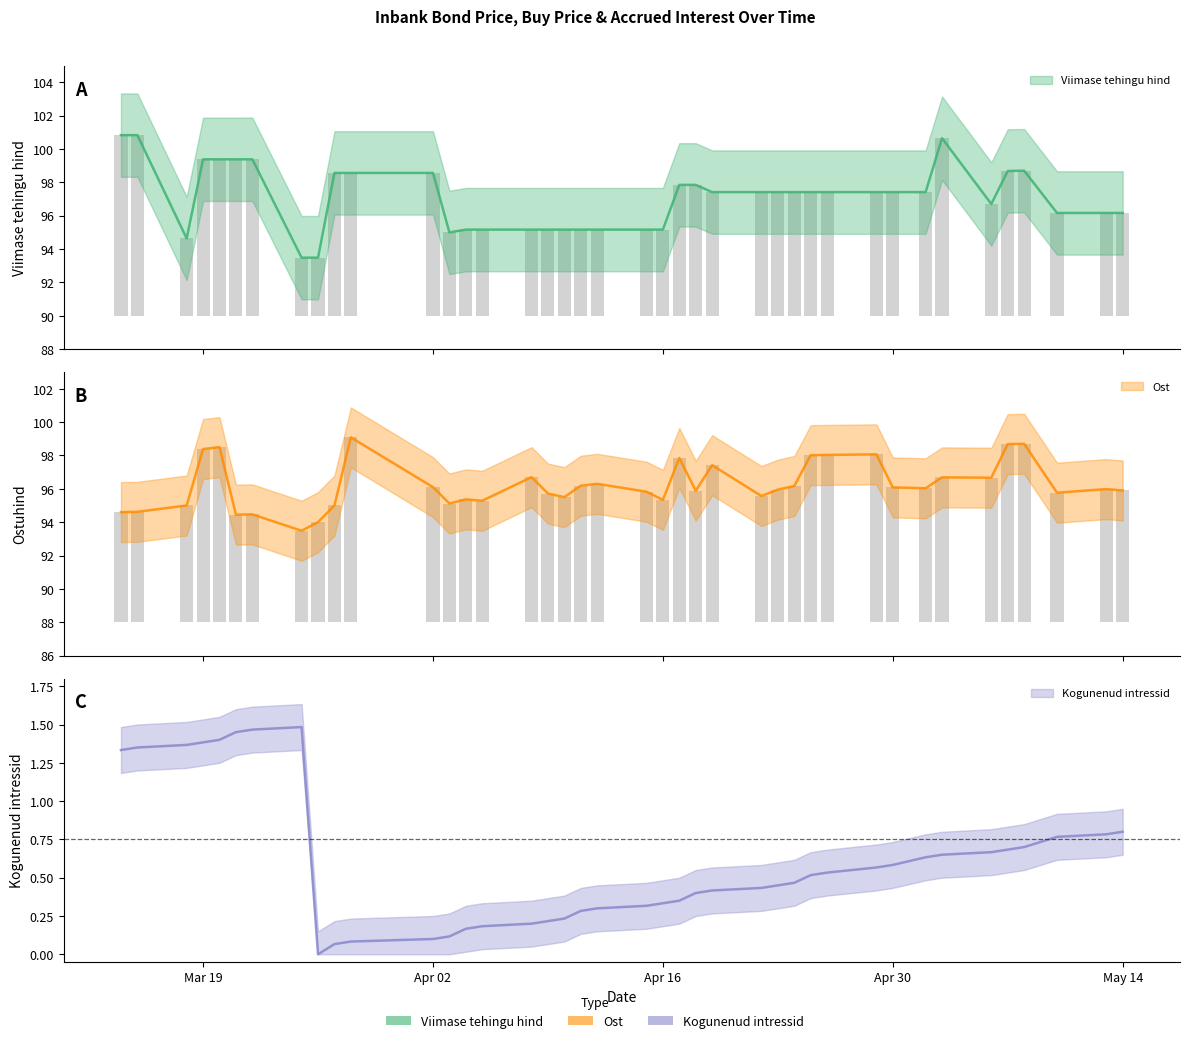

How many data points does each series have?

40